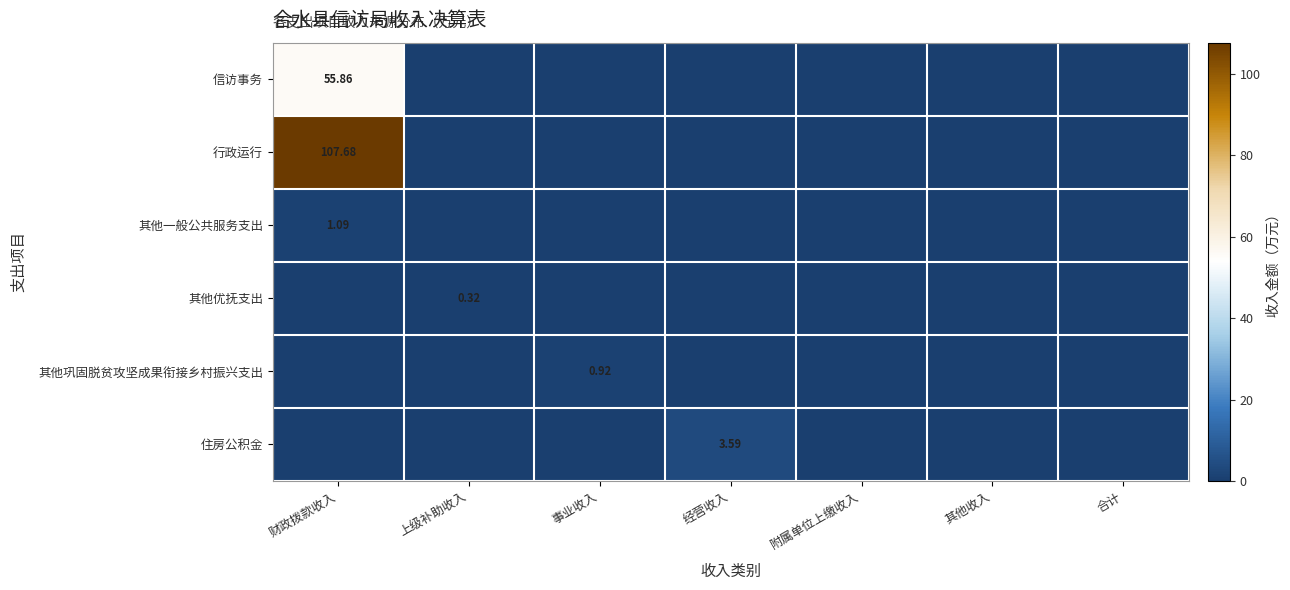

At which category does the chart reach its minimum across all series?

上级补助收入